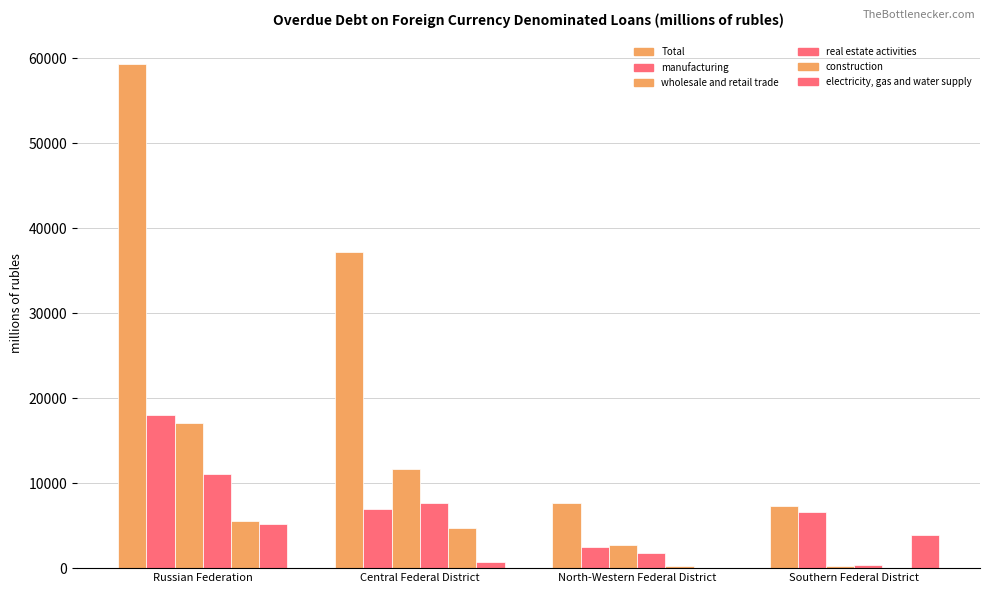

How many groups of bars are there?

4